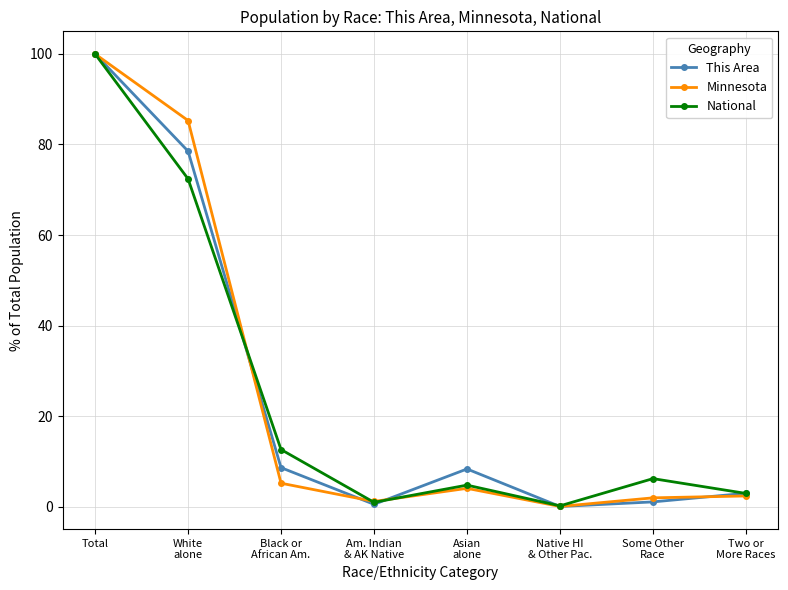

What is the difference between the highest and lowest values at Asian
alone?

4.3